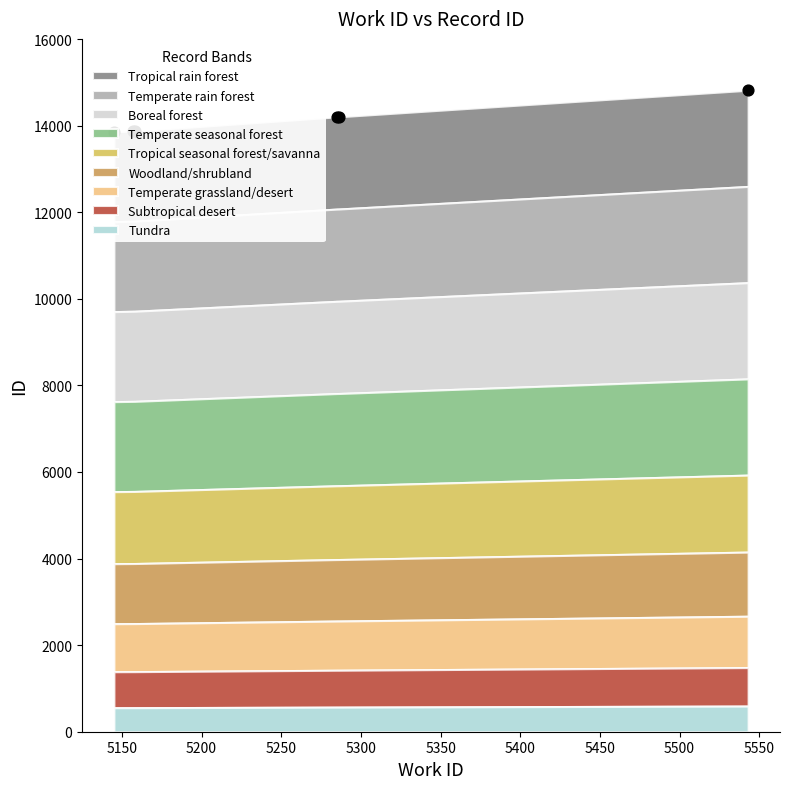

Which has a higher value, 5158 or 5157?

5158